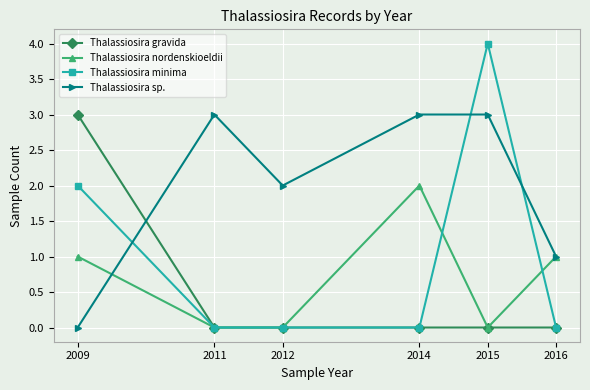

True or false: Thalassiosira sp. and Thalassiosira minima intersect in this chart.

True